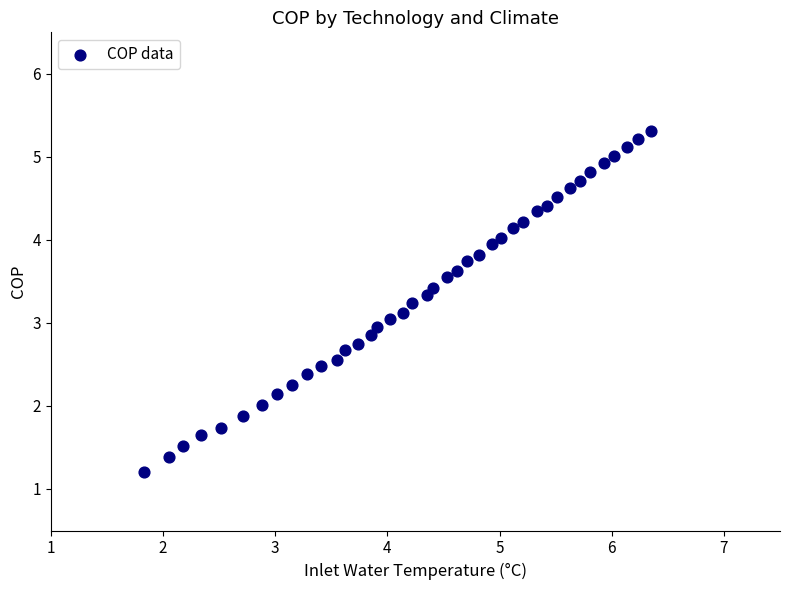

What is the range of X values (max minus min)?

4.5